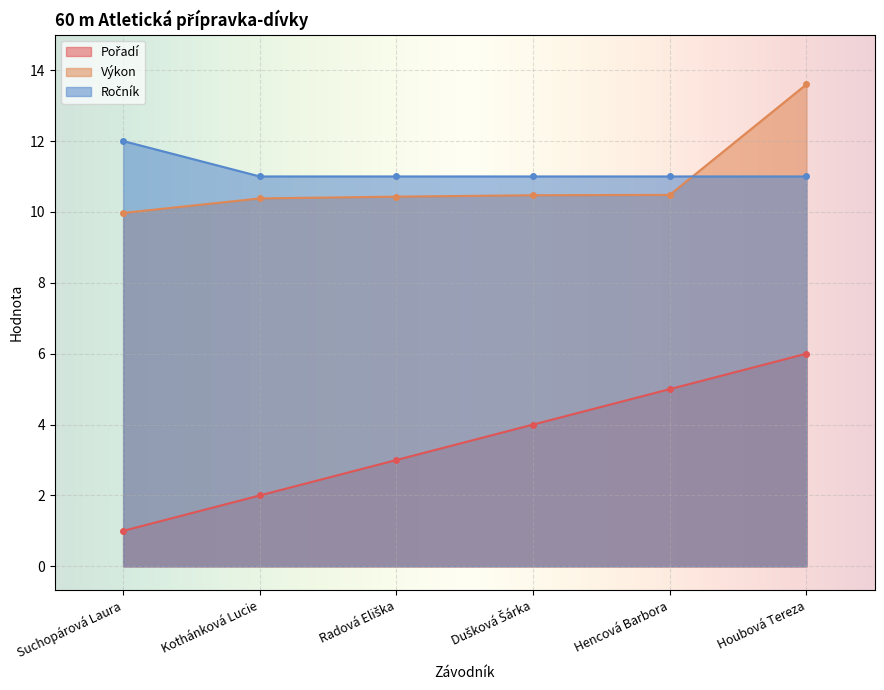

What is the sum of all Pořadí values?

21.0